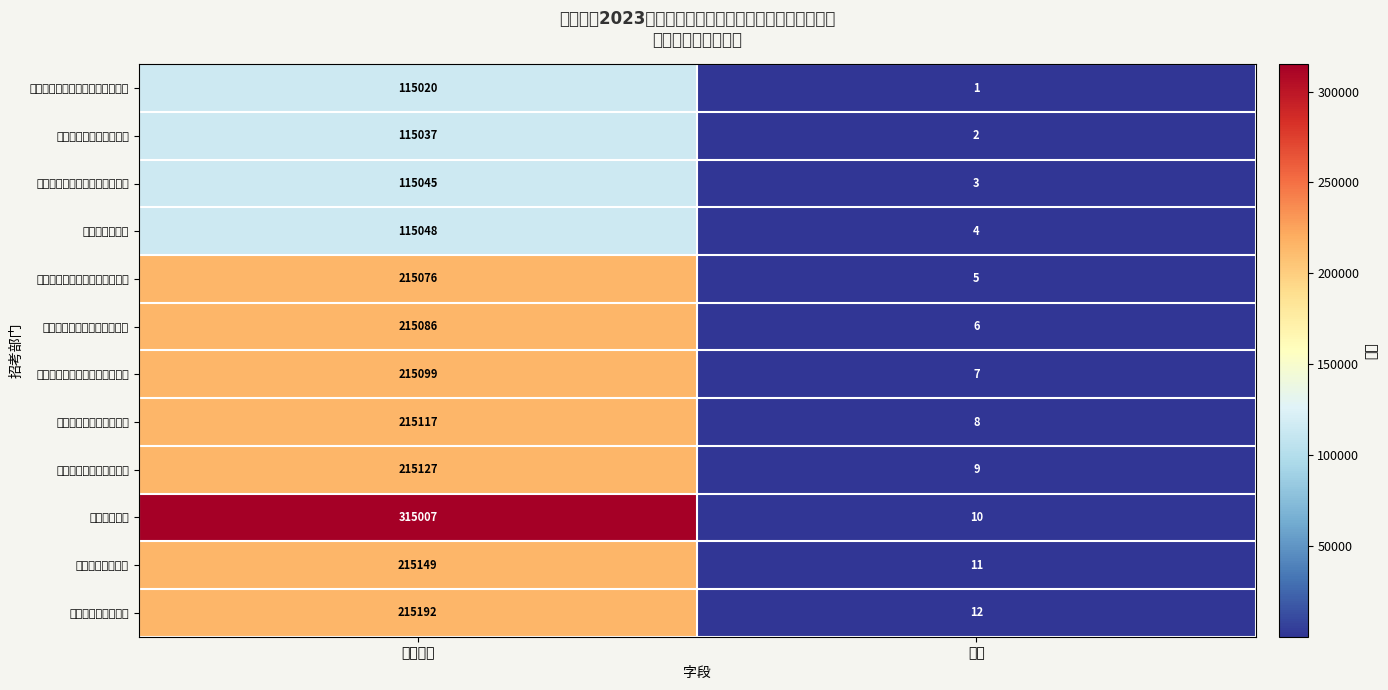

Reading left to right, what are all the values shown in this chart?

鸡西市自然资源和规划局滴道分局: 部门代码=115020	序号=1
鸡西市医疗保险服务中心: 部门代码=115037	序号=2
鸡西市城市管理行政执法七大队: 部门代码=115045	序号=3
鸡西市环卫中心: 部门代码=115048	序号=4
鸡西市城子河区劳动保障监察局: 部门代码=215076	序号=5
鸡西市梨树区街里街道办事处: 部门代码=215086	序号=6
鸡东县人民代表大会常务委员会: 部门代码=215099	序号=7
鸡东县社会保险事业中心: 部门代码=215117	序号=8
鸡东县下亮子乡人民政府: 部门代码=215127	序号=9
鸡东县司法局: 部门代码=315007	序号=10
密山市医疗保障局: 部门代码=215149	序号=11
虎林市房产服务中心: 部门代码=215192	序号=12